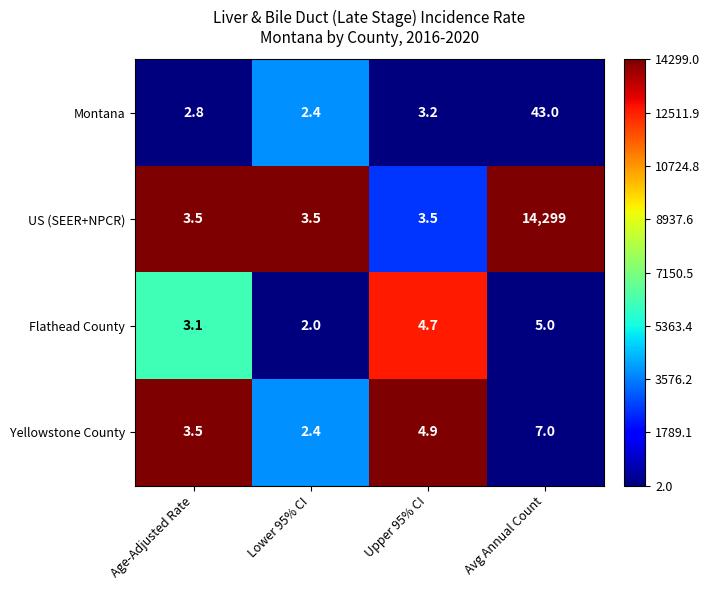

What value does the Flathead County series have at Lower 95% CI?

2.0